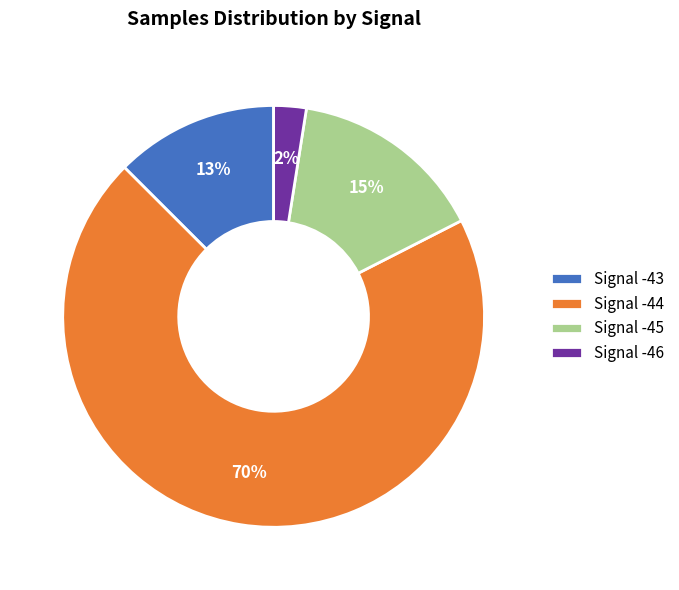

What percentage is the Signal -45 slice, to the nearest percent?

15%